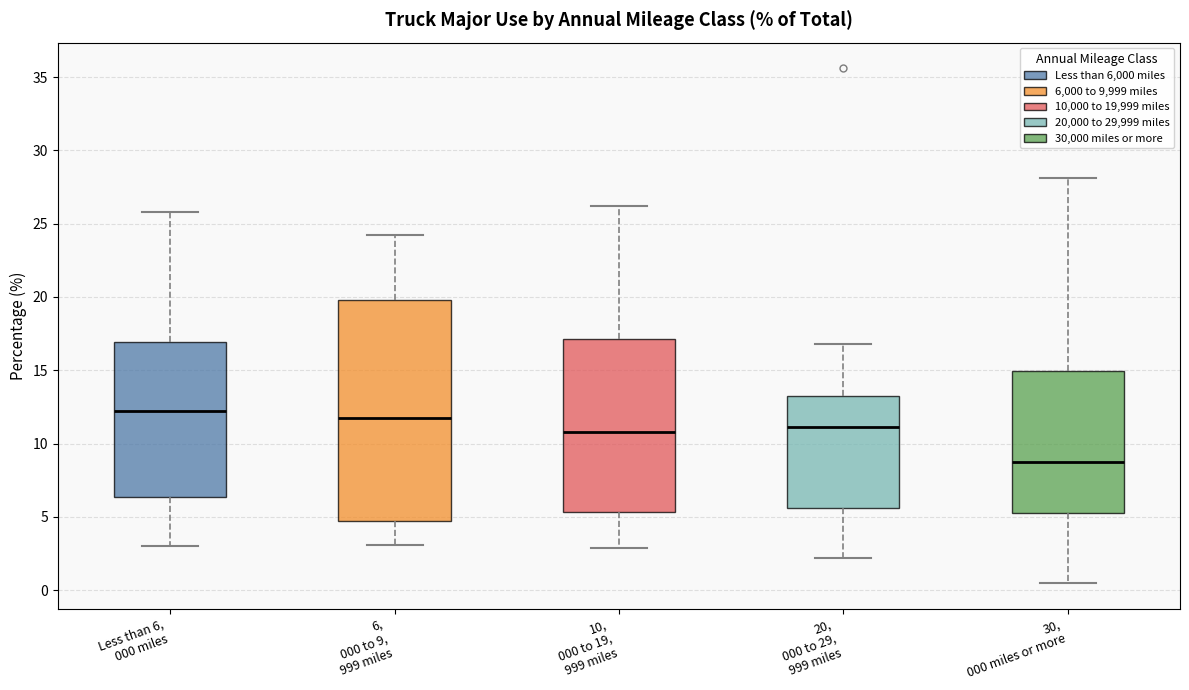

Where does the lower whisker of the box for 6, 000 to 9, 999 miles end on the y-axis? The values are not printed on the chart, so give them approximately, as read against the axis.

3.0